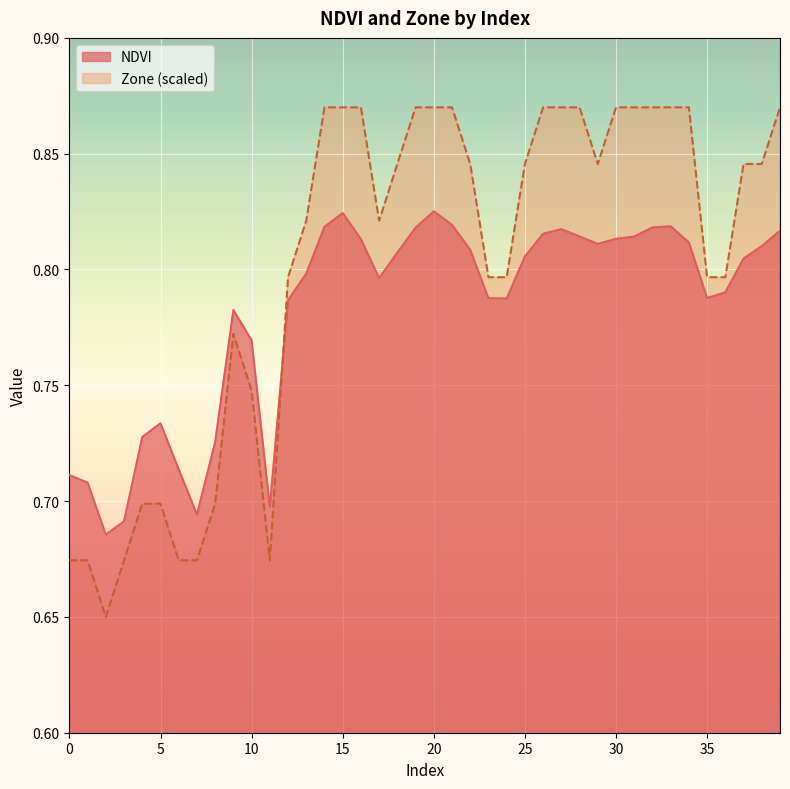

Which series has the widest spread of values?

Zone (scaled)